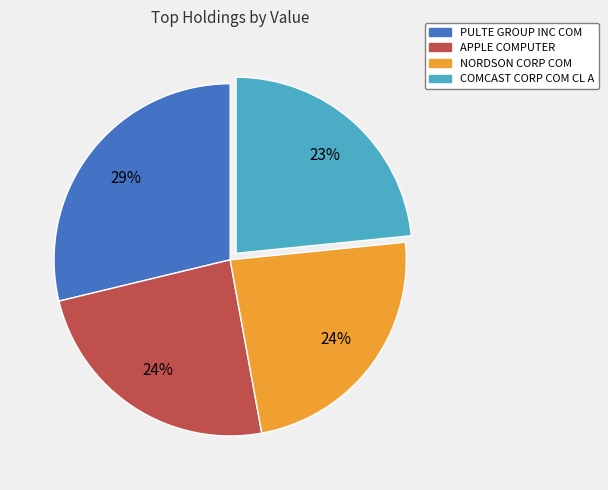

Which slice is the largest?

PULTE GROUP INC COM